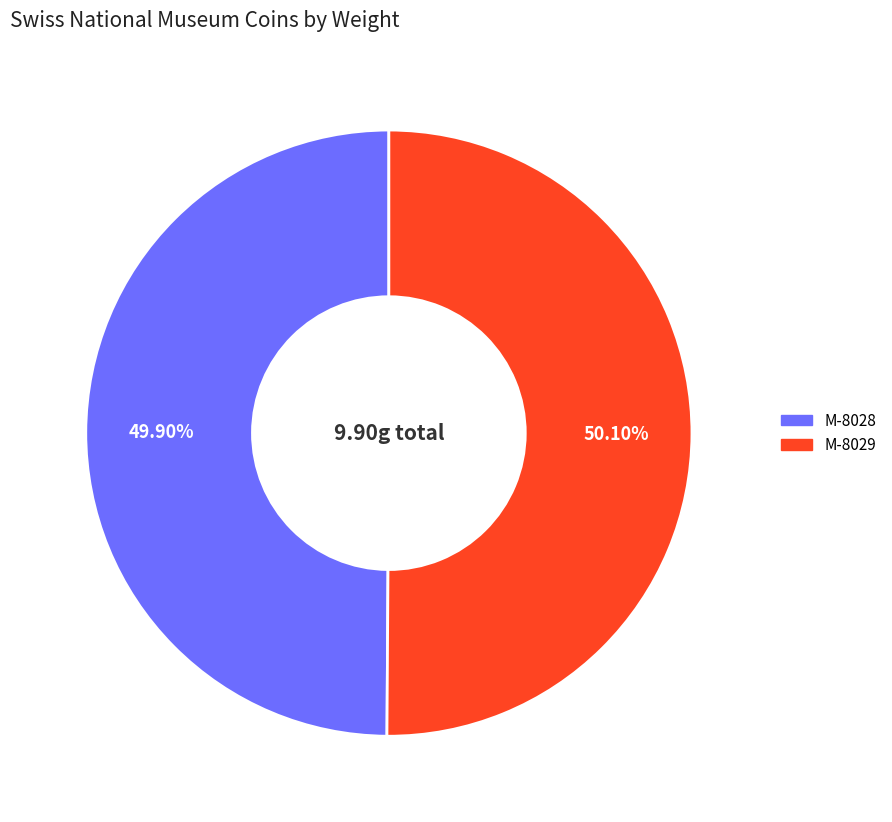

Count the number of slices in the pie.

2